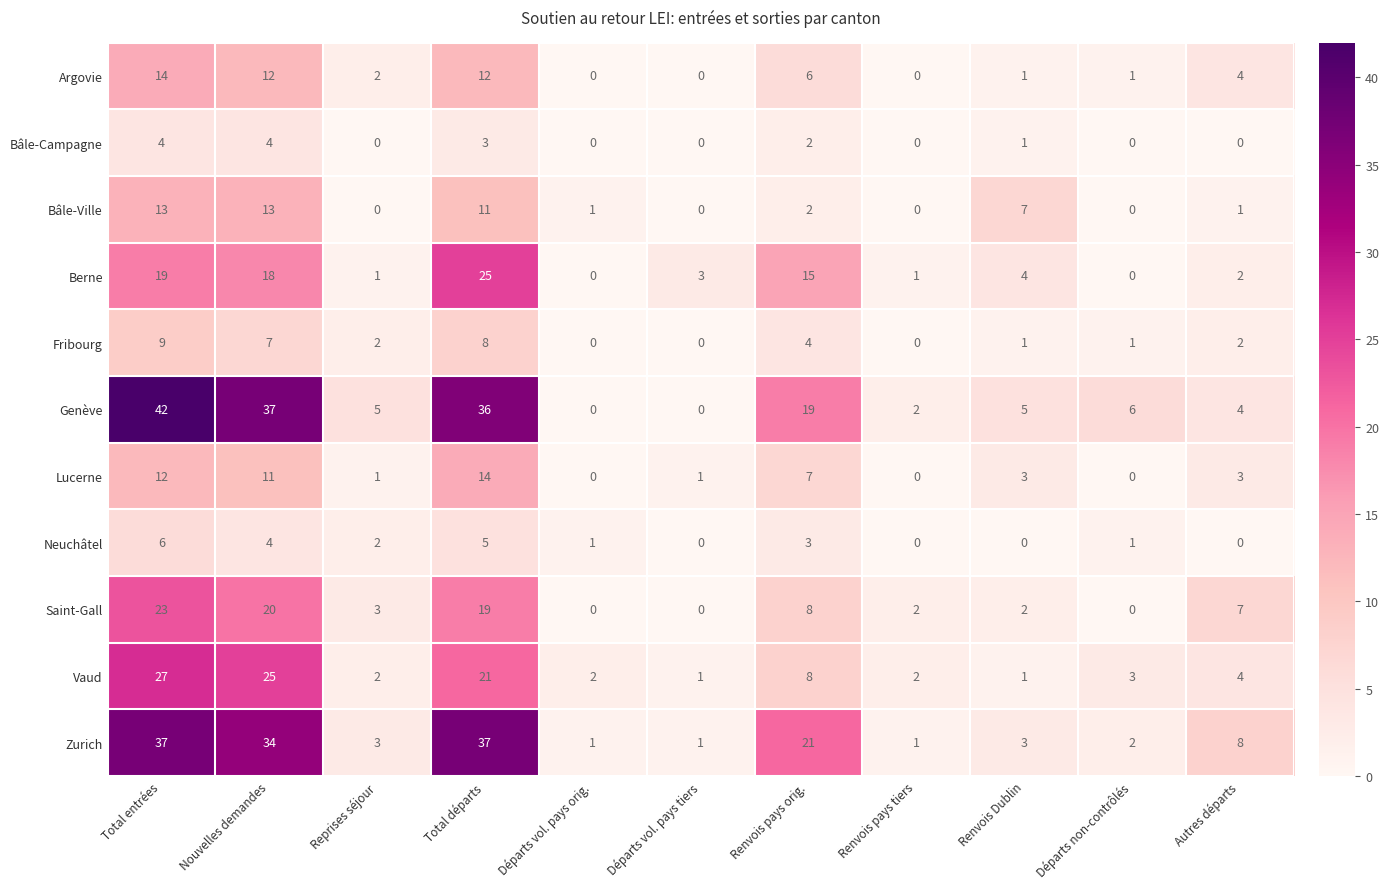

Is the value of Genève at Renvois pays orig. greater than the value of Saint-Gall at Autres départs?

Yes